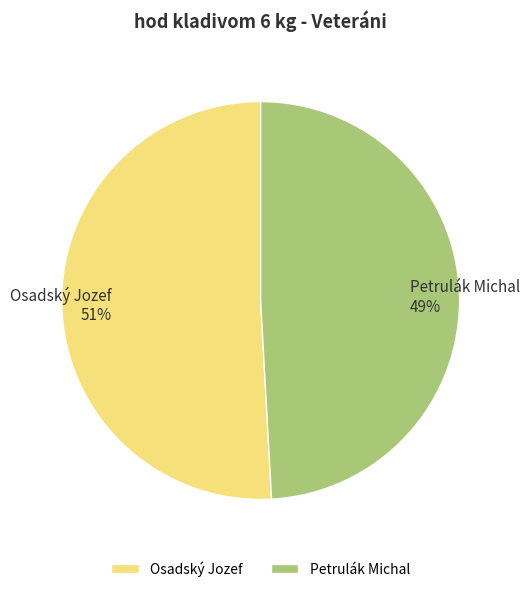

Do Osadský Jozef 51% and Petrulák Michal 49% together represent more than half of the pie?

Yes